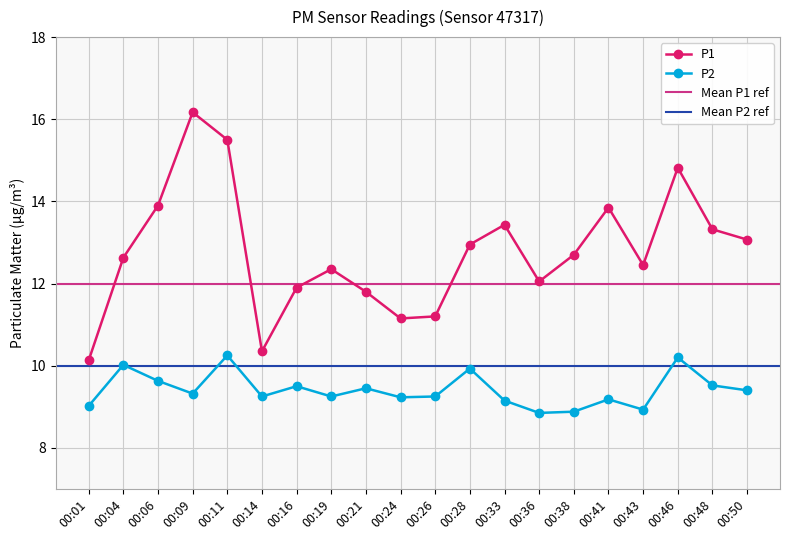

Is it true that P1 equals 10.3 at 00:14?

True